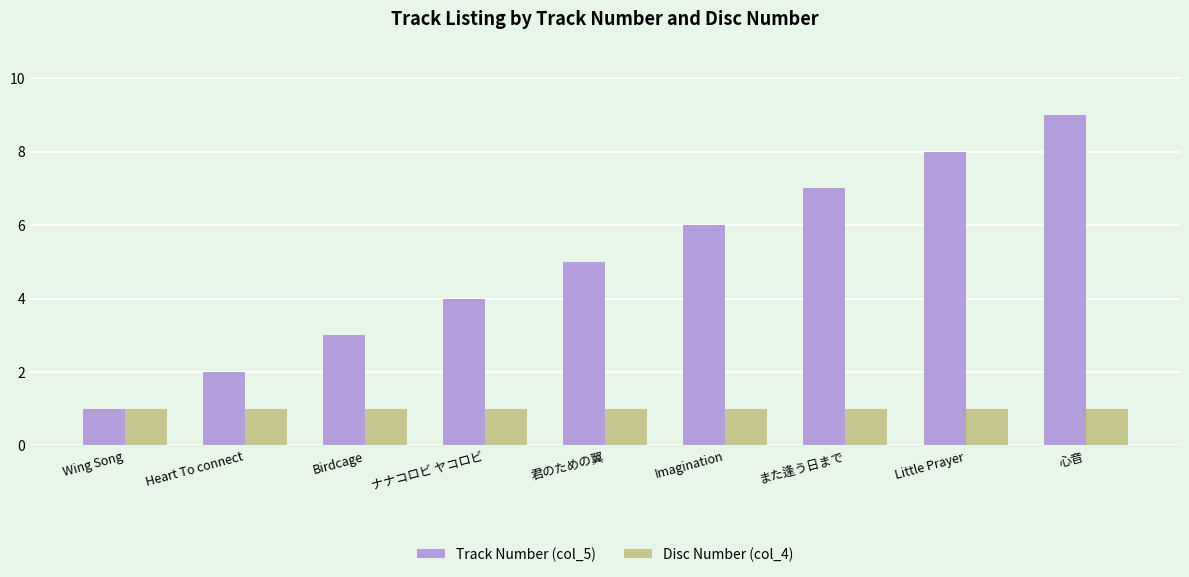

Reading left to right, list all the values displayed in this chart.

Track Number (col_5): 1	2	3	4	5	6	7	8	9
Disc Number (col_4): 1	1	1	1	1	1	1	1	1